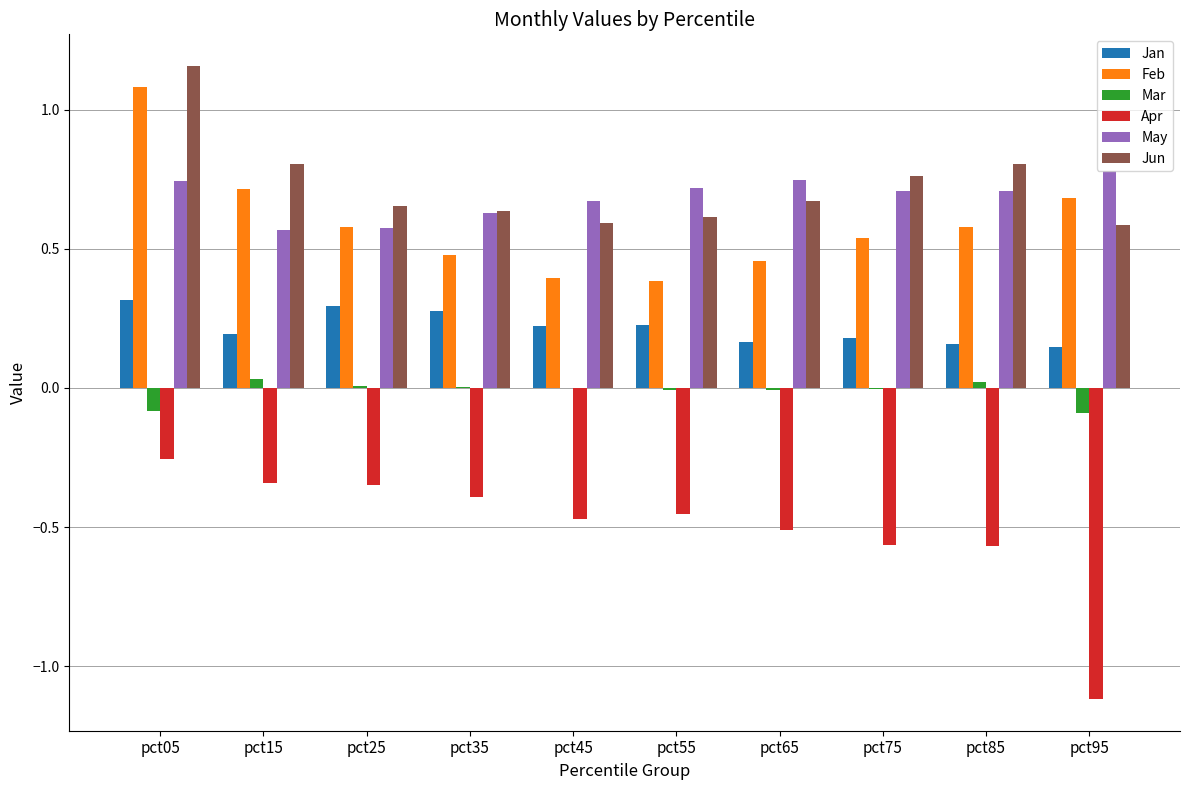

What is the sum of all Jun values?

7.3